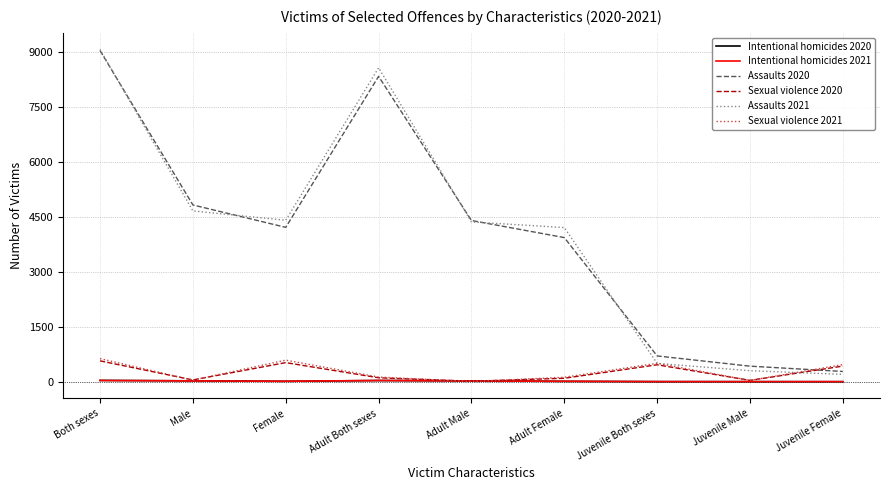

What is the maximum value for Assaults 2020?

9035